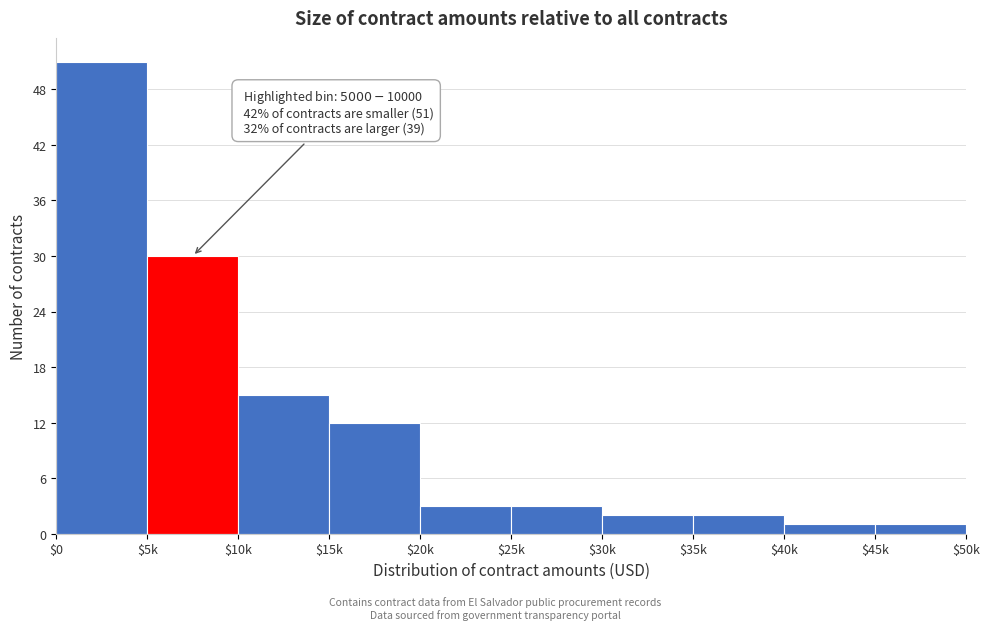

Reading left to right, extract all data points from this chart.

51	30	15	12	3	3	2	2	1	1